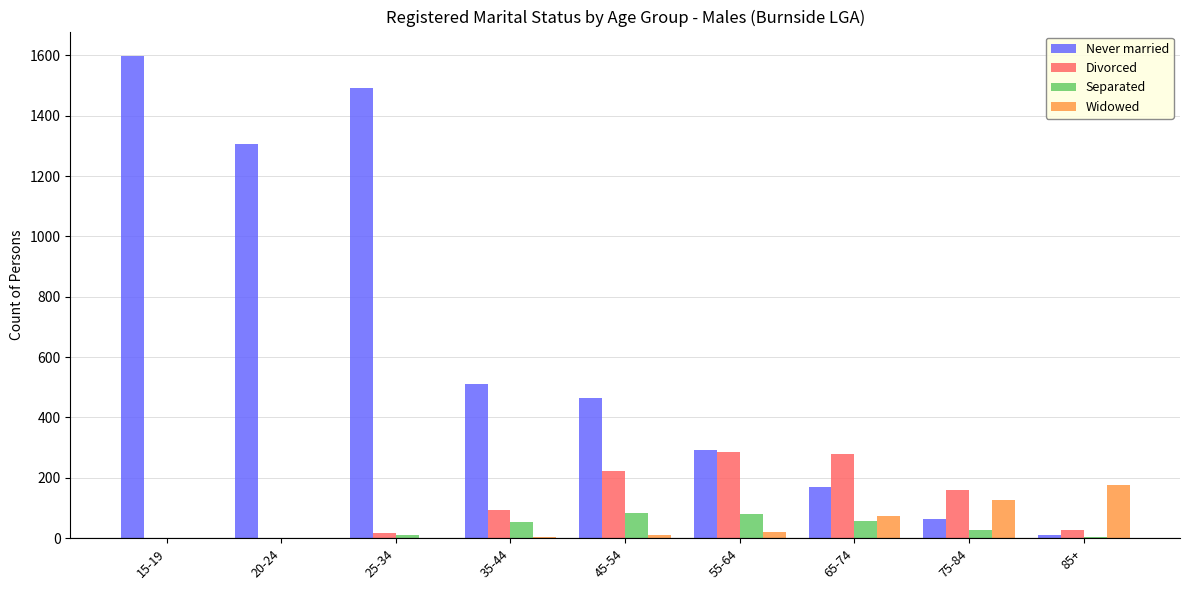

How many series are shown in this chart?

4